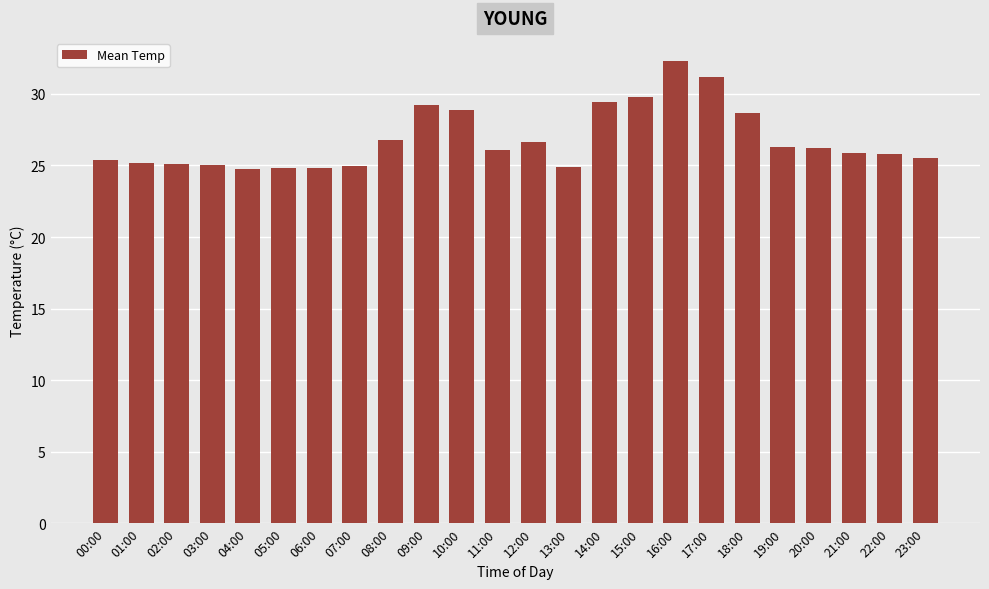

What is the smallest value displayed?

24.8